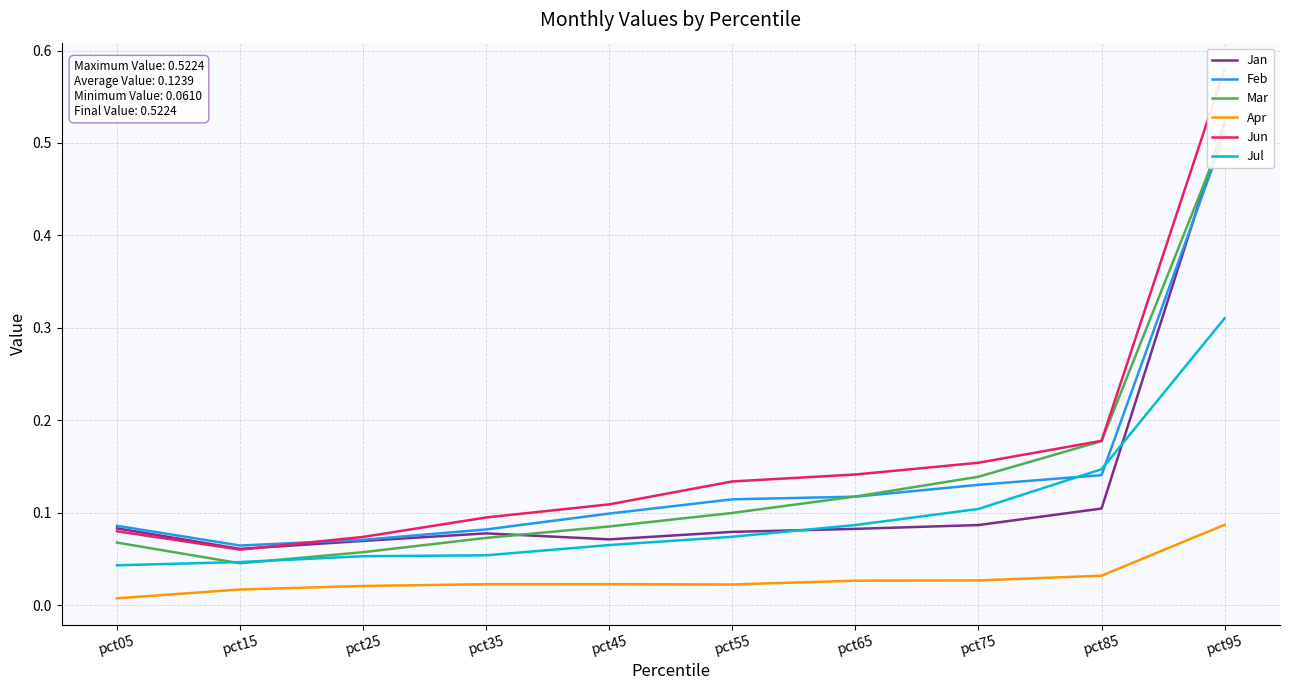

At which category is the sum across all series the highest?

pct95